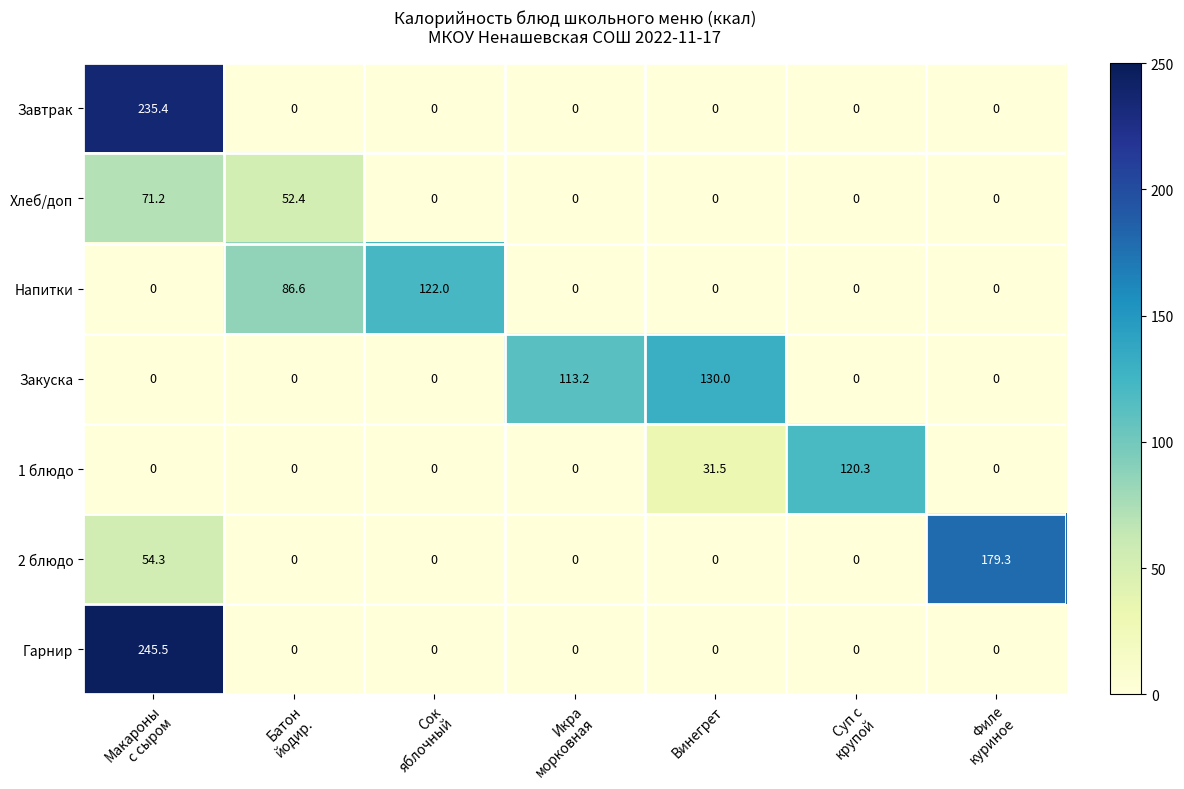

The value of 1 блюдо at Винегрет is 31.5. True or false?

True